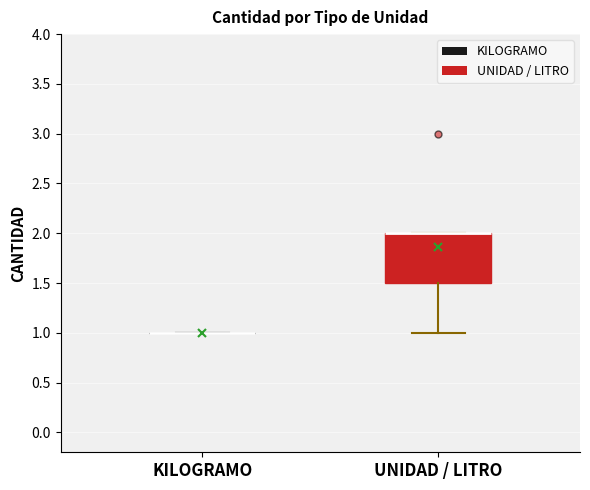

Reading left to right, transcribe this box plot: for each box, give where its median line is, the range the box spans, and where its two whiskers end, as read against the y-axis. The values are not printed on the chart, so give them approximately, as read against the axis.

KILOGRAMO: box collapsed to a line at 1.0, whiskers 1.0 to 1.0
UNIDAD / LITRO: median 2.0 (drawn on the box's upper edge), box 1.5 to 2.0, whiskers 1.0 to 2.0